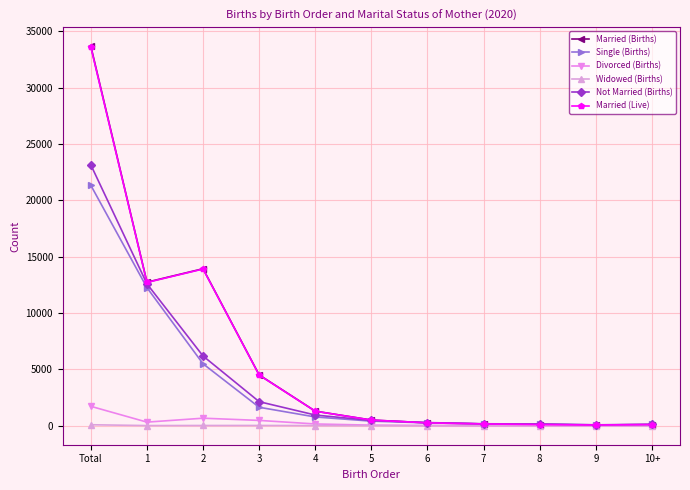

Does the chart have visible grid lines?

Yes